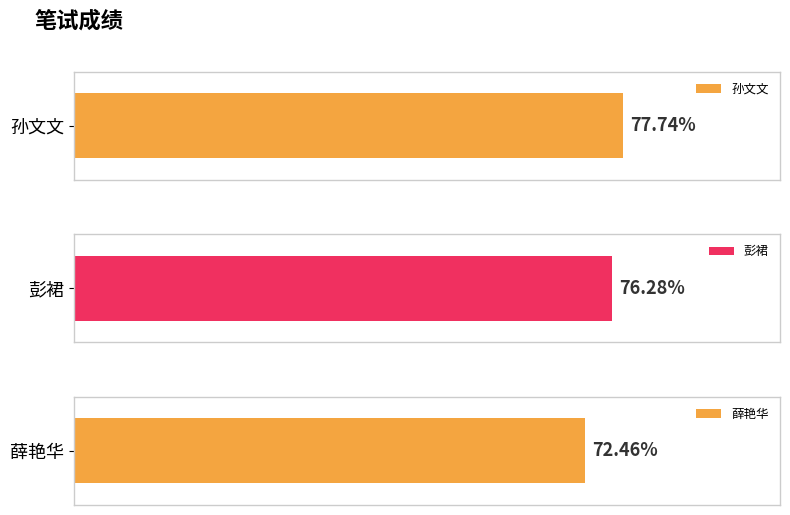

The chart shows a value of 77.7 at 孙文文. True or false?

True